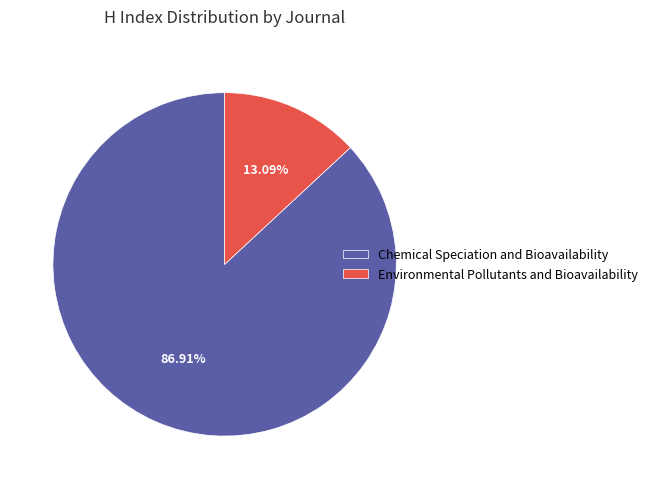

True or false: Chemical Speciation and Bioavailability accounts for 93% of the total.

False